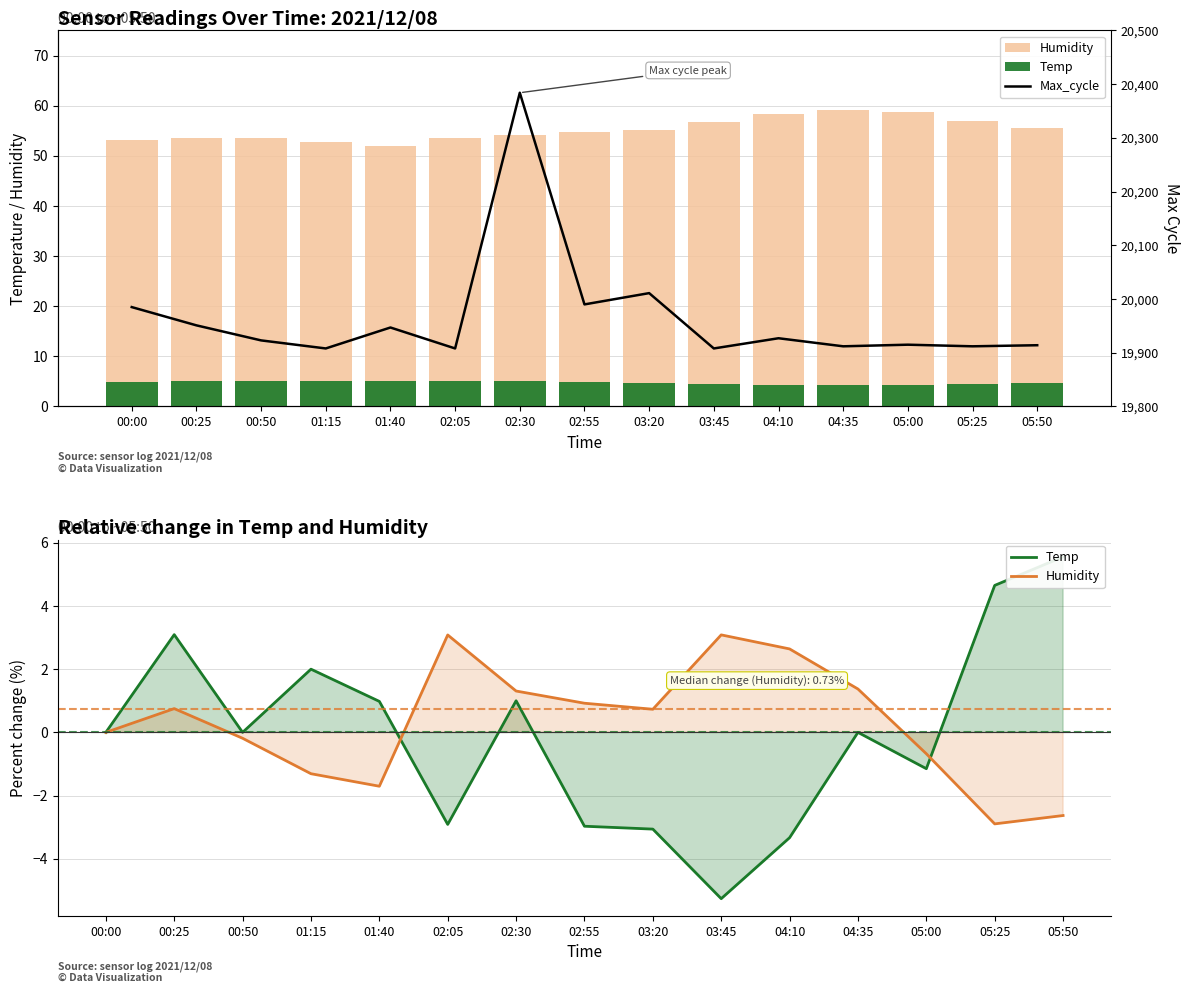

How many data points in Max_cycle are less than 19923?

7